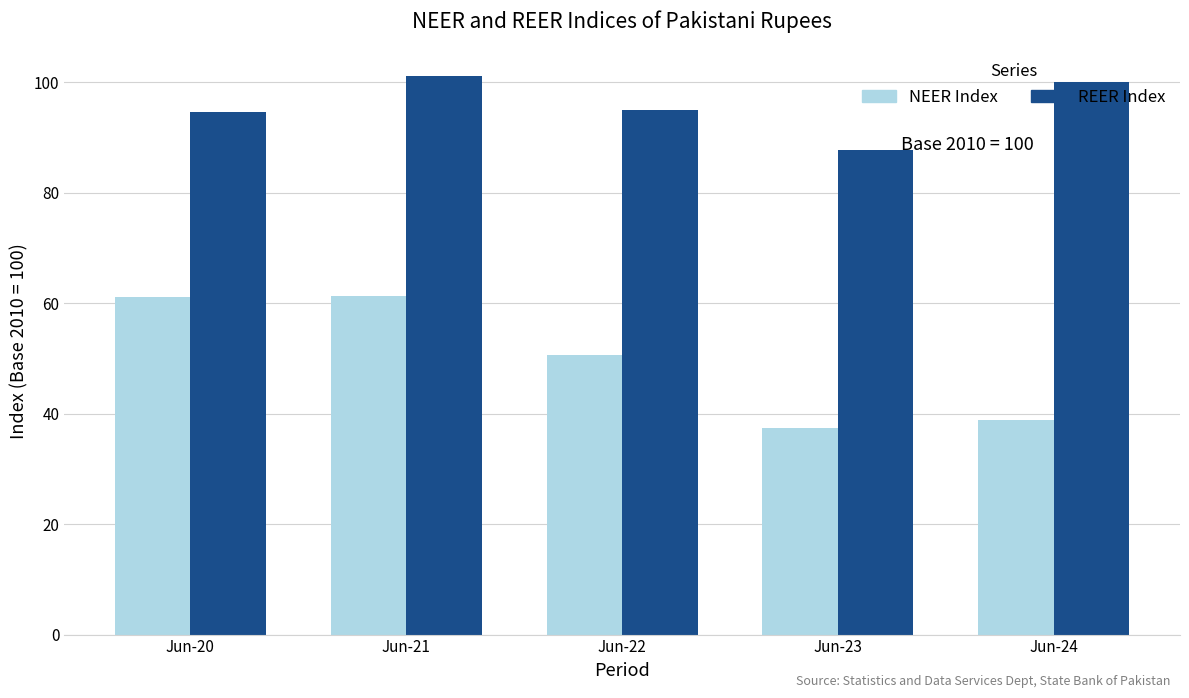

How many bars are there in total?

10